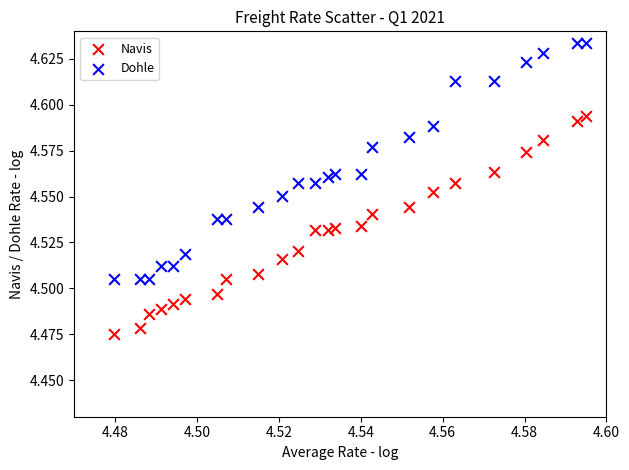

Which series contains the highest Y value?

Dohle